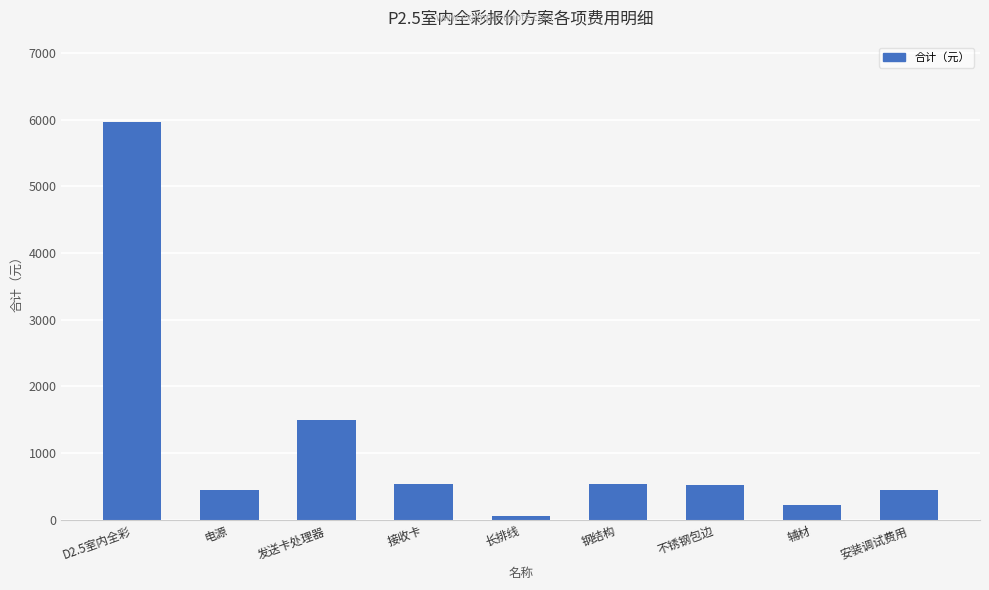

Which has a higher value, D2.5室内全彩 or 钢结构?

D2.5室内全彩